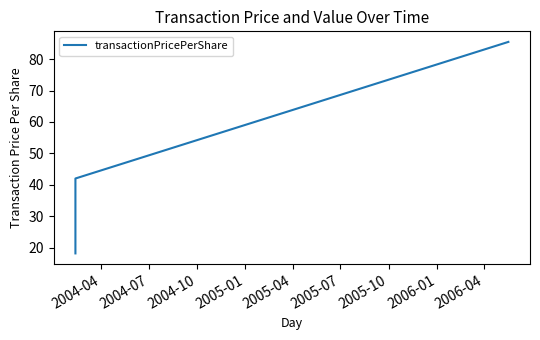

Rank the categories by value from highest to lowest.

2004-10, 2004-07, 2004-04